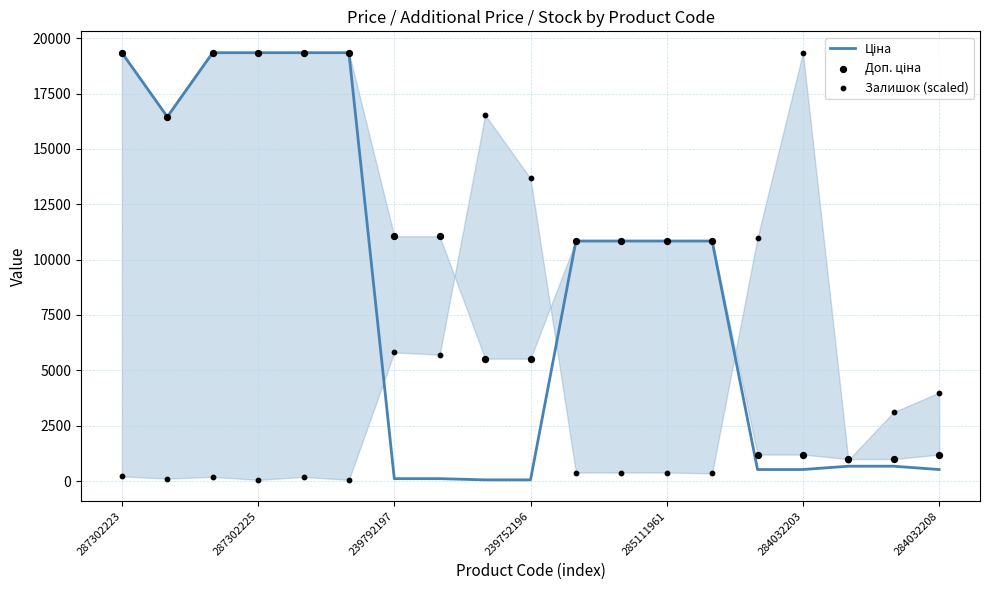

Which series has the largest Y range (max minus min)?

Ціна